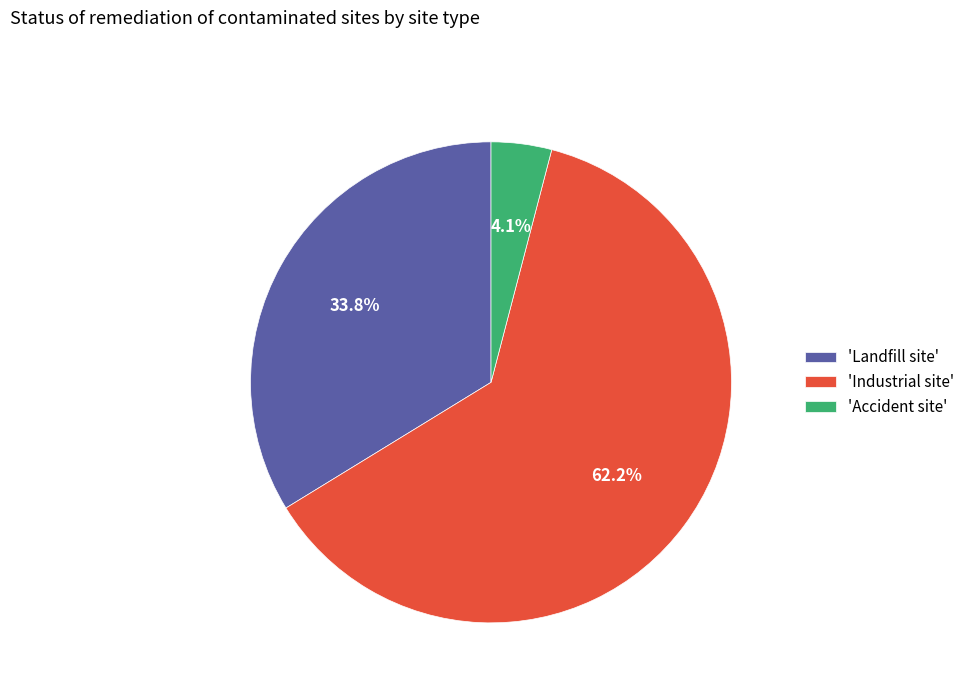

Is there a majority slice in this chart?

Yes